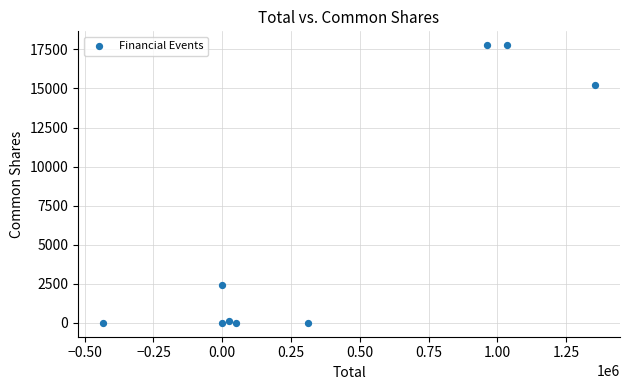

What is the range of Y values (max minus min)?

17767